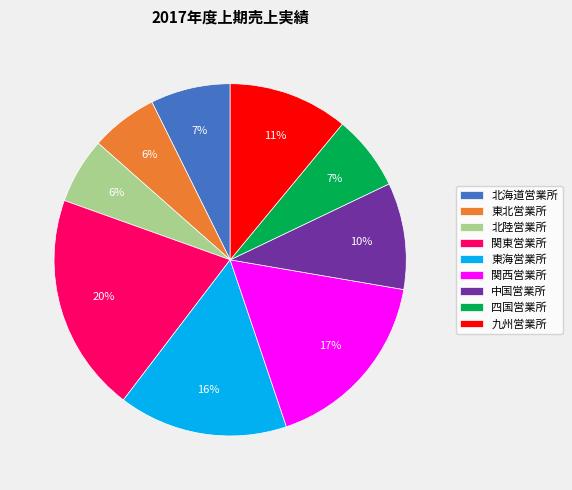

How many segments does this pie chart have?

9